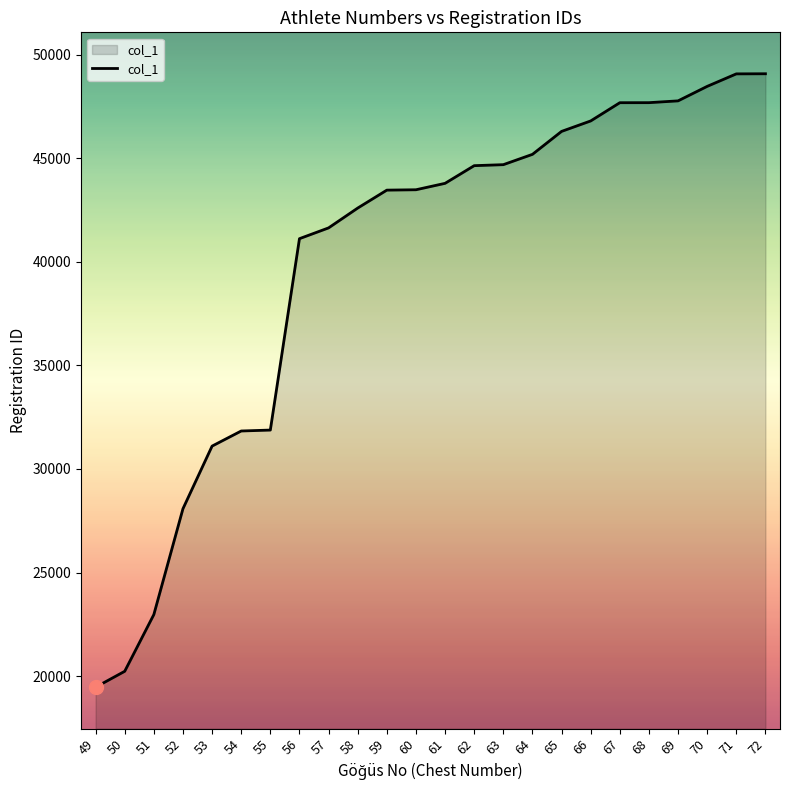

The value at 67 is 24344. True or false?

False